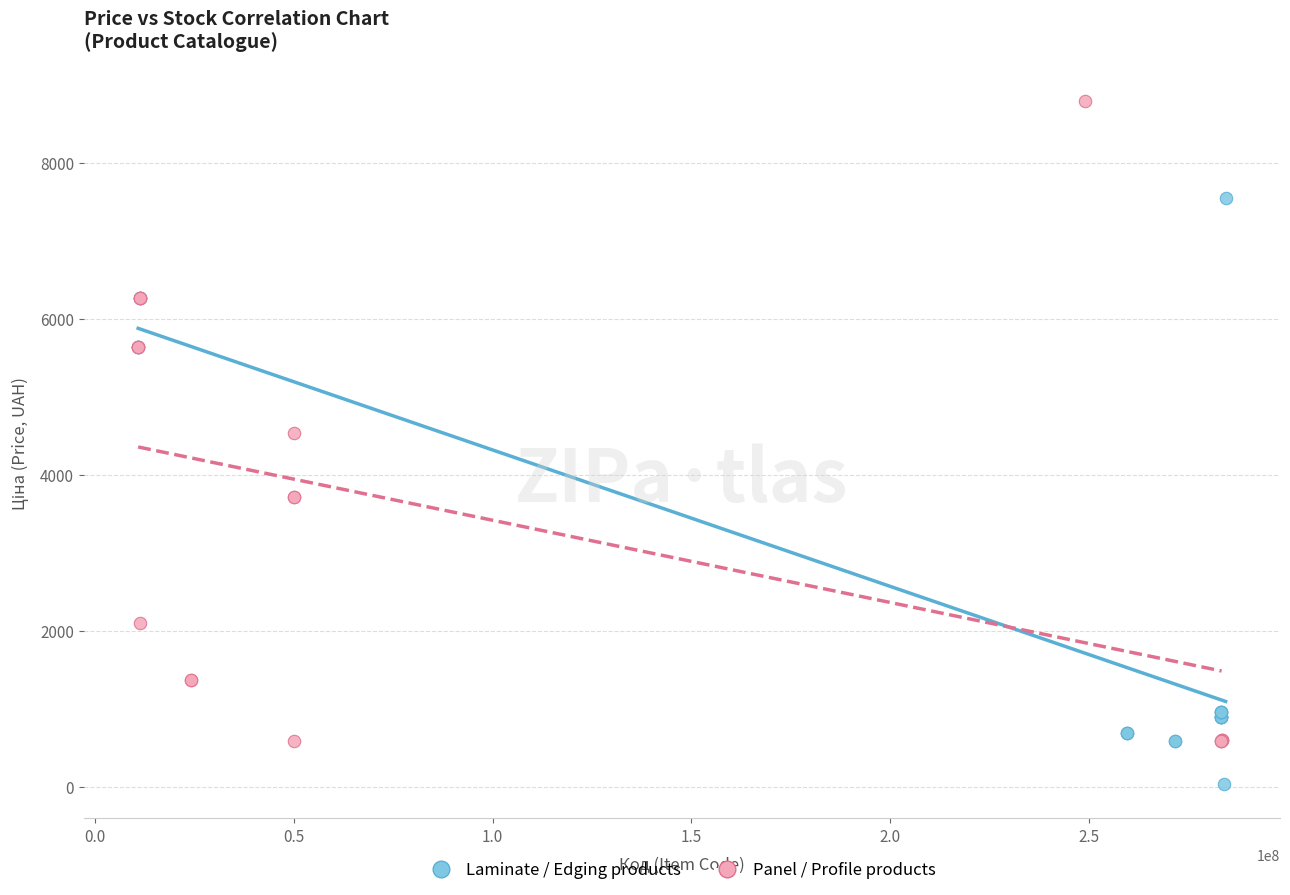

What are all the series names shown in the legend?

Laminate / Edging products, Panel / Profile products